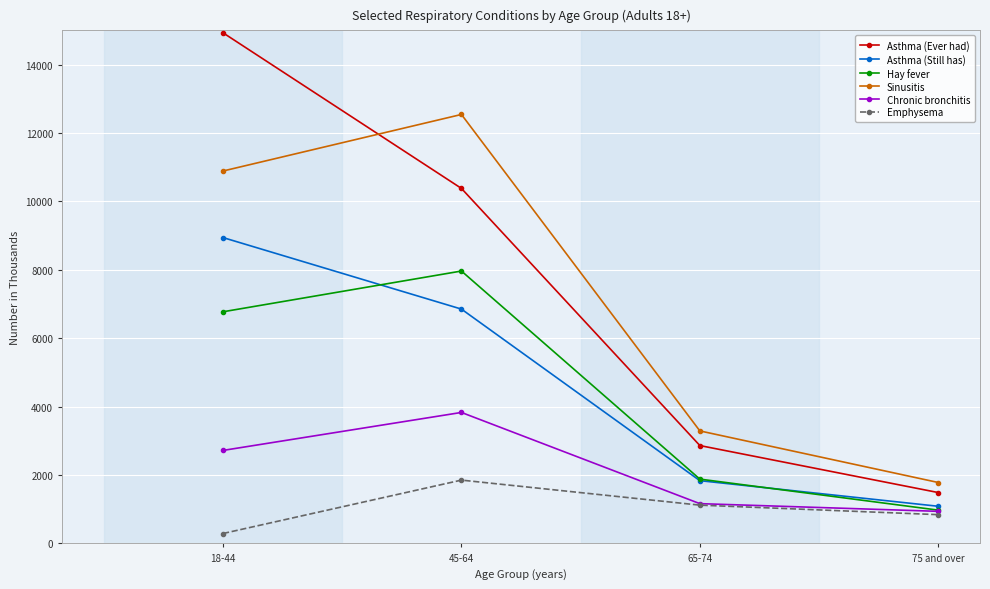

What is the sum of all Sinusitis values?

28505